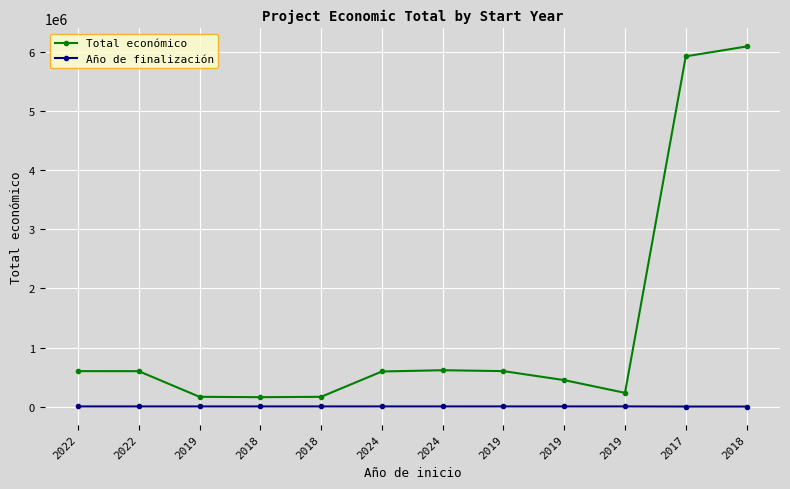

Is this an area chart (filled region under the line)?

No